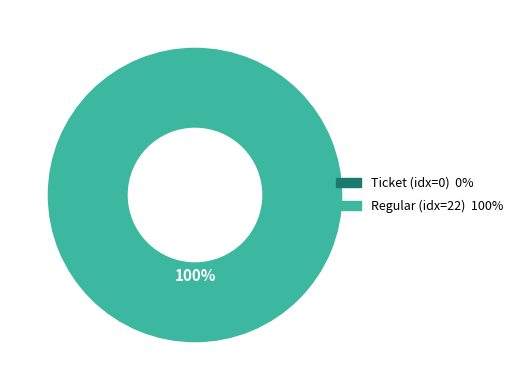

What percentage is the tx_type=Regular (io_index=22) slice, to the nearest percent?

100%